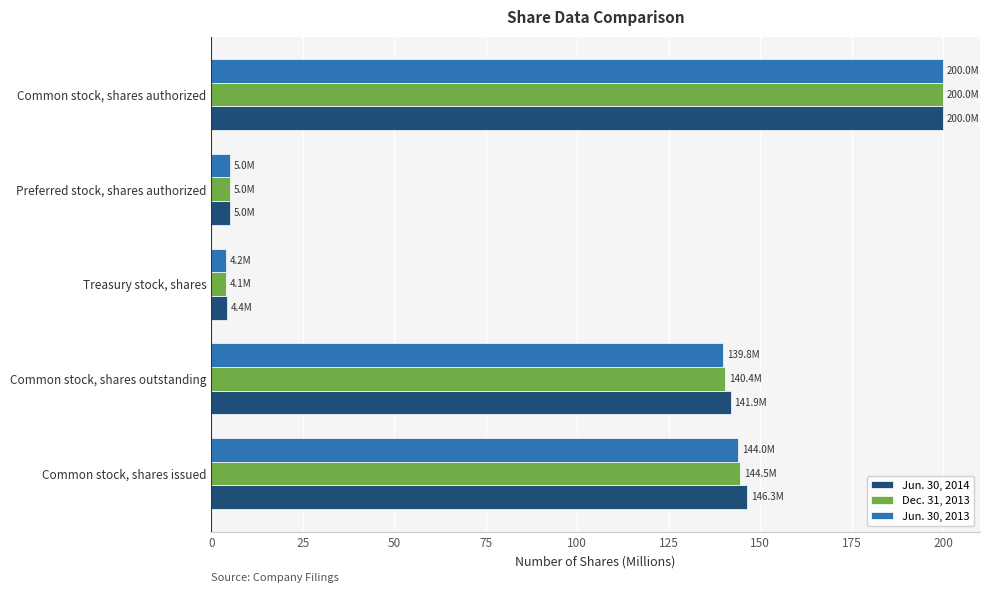

Is the value of Dec. 31, 2013 at Common stock, shares issued greater than the value of Jun. 30, 2013 at Preferred stock, shares authorized?

Yes